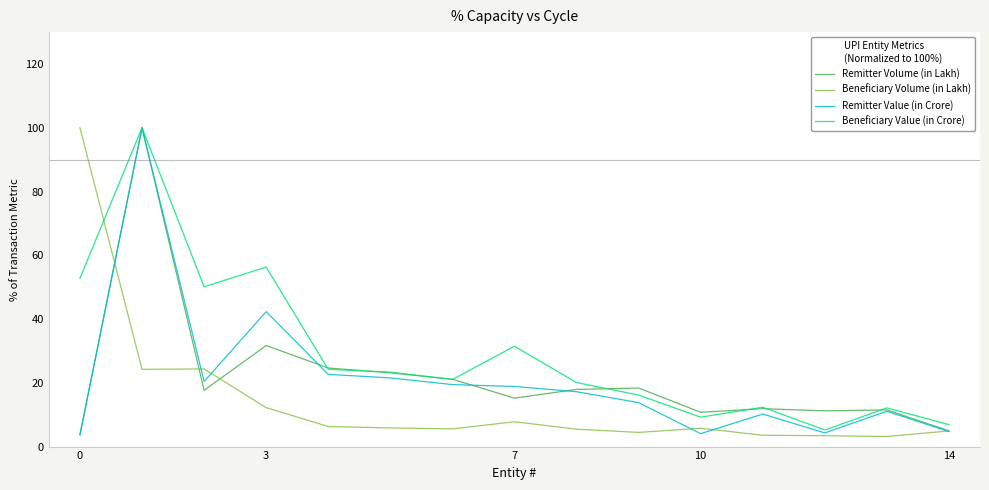

What are all the series names shown in the legend?

Remitter Volume (in Lakh), Beneficiary Volume (in Lakh), Remitter Value (in Crore), Beneficiary Value (in Crore)